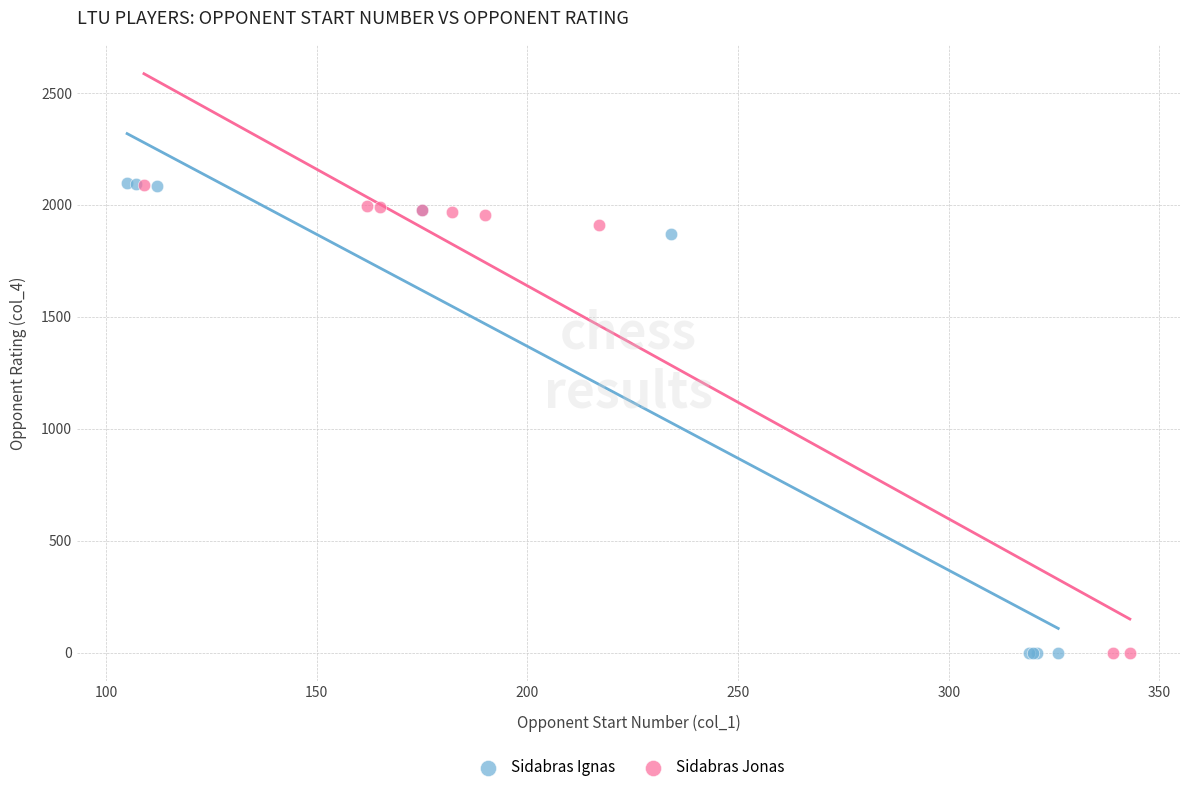

Which series has the widest spread of Y values?

Sidabras Ignas